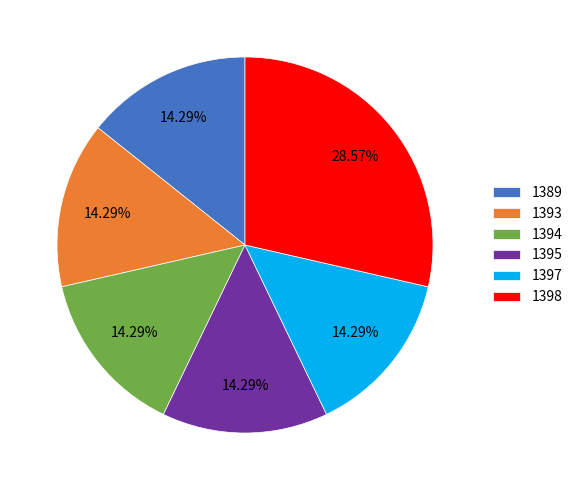

Combined, what portion of the pie is 1395 and 1394?

28.6%